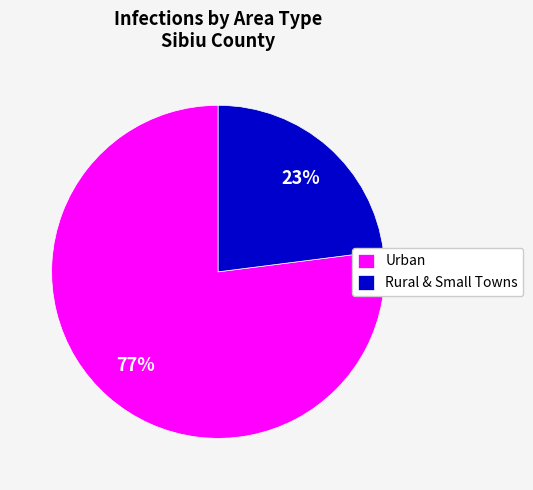

True or false: Rural & Small Towns accounts for 23% of the total.

True